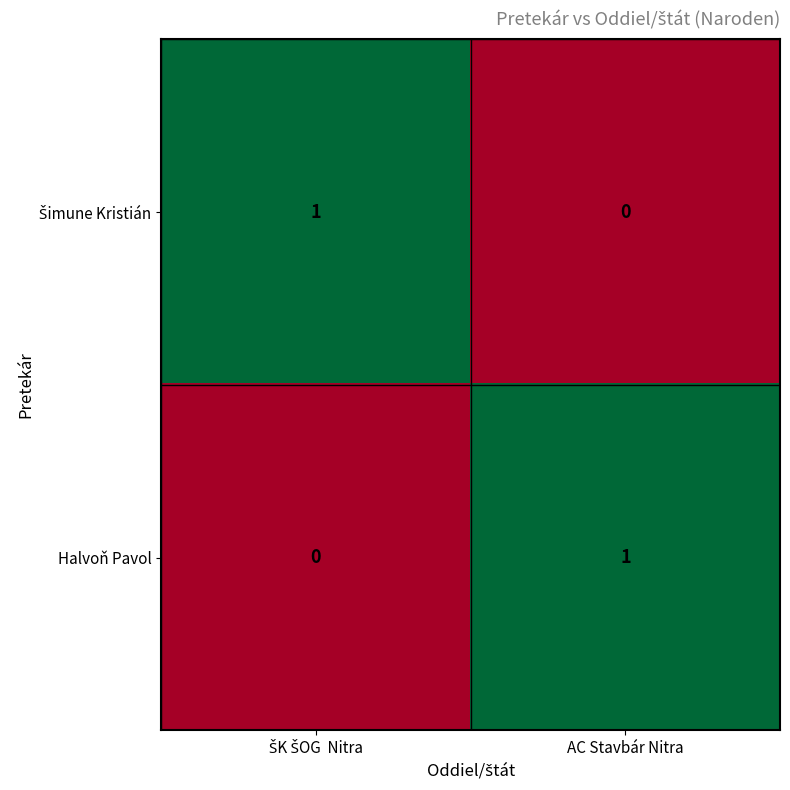

Which category has the highest value in the Halvoň Pavol series?

AC Stavbár Nitra